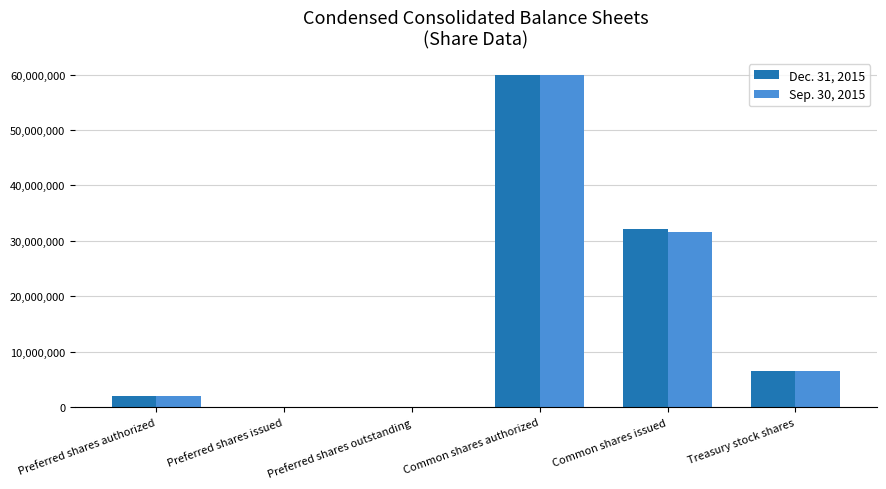

At which category is the sum across all series the highest?

Common shares authorized